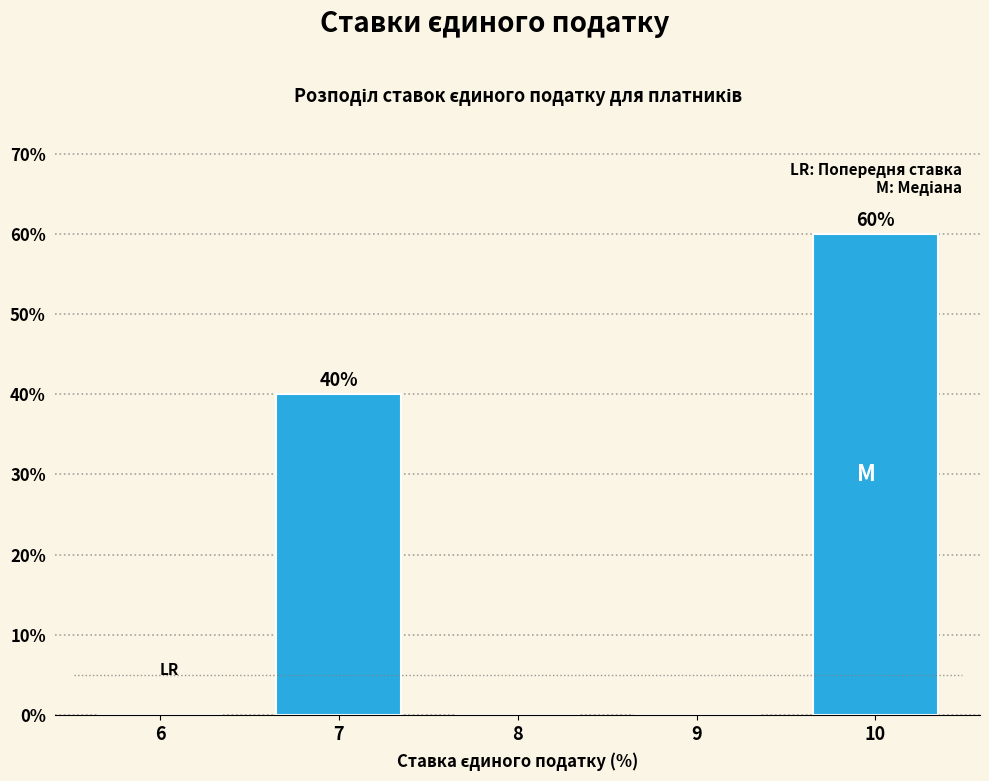

Reading left to right, what are all the values shown in this chart?

6=0	7=40	8=0	9=0	10=60